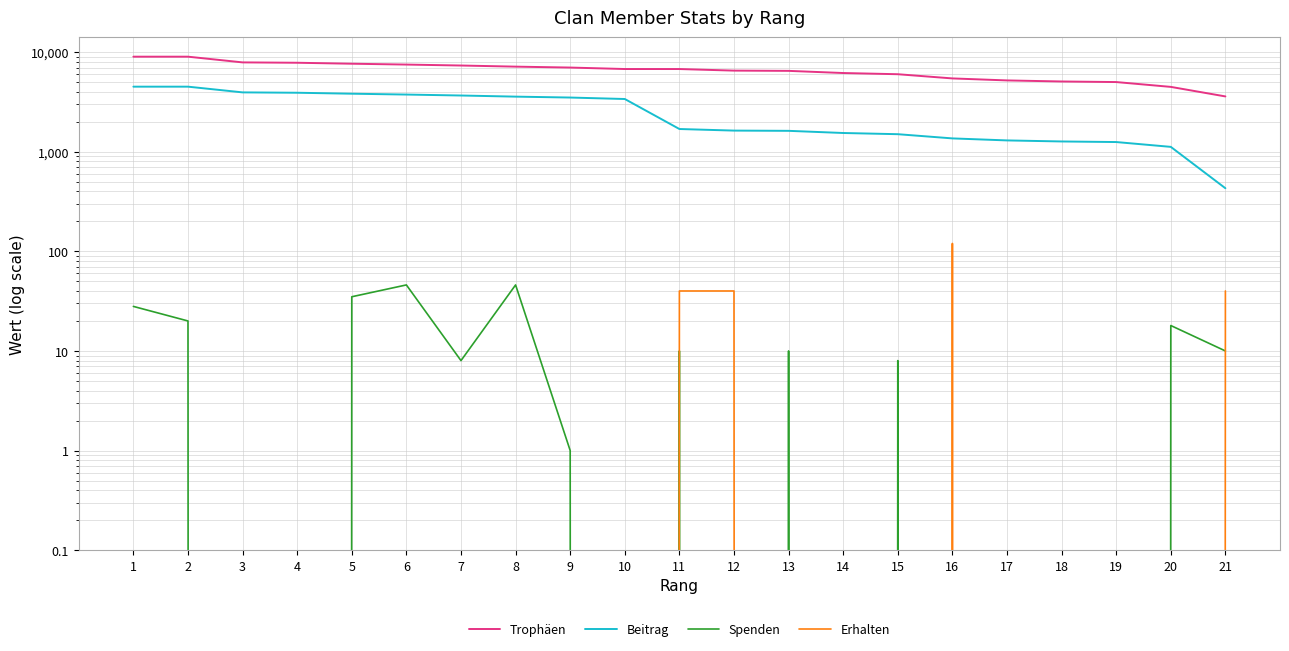

What are all the series names shown in the legend?

Trophäen, Beitrag, Spenden, Erhalten